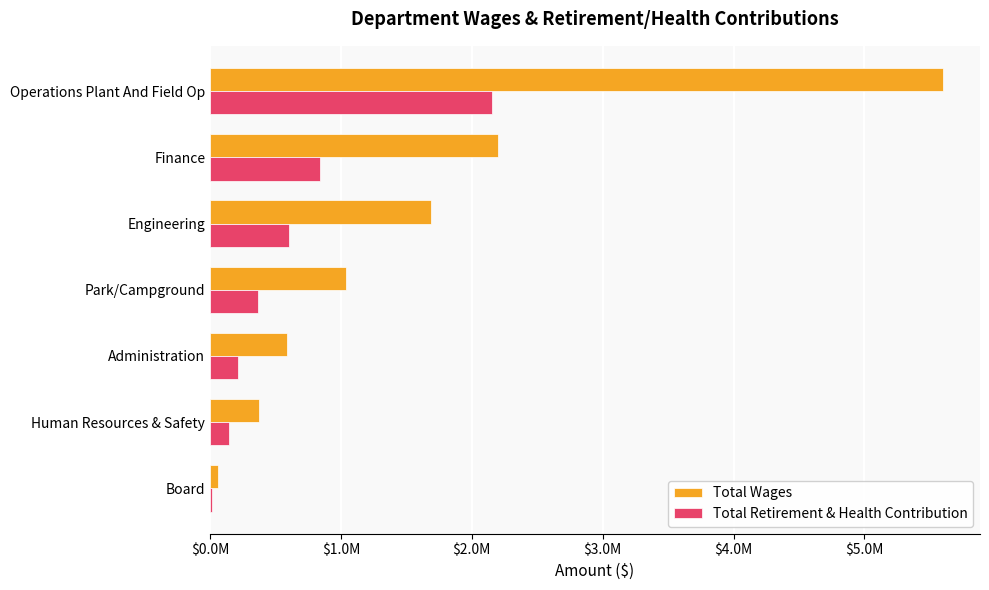

What is the minimum value shown in the chart?

18242